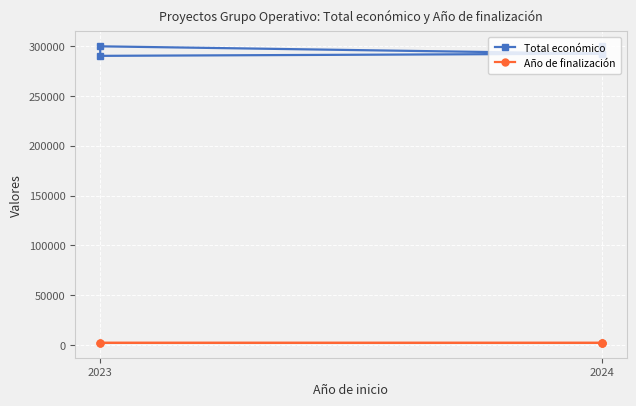

Count the Año de finalización values in the range 2024 to 2025.

5